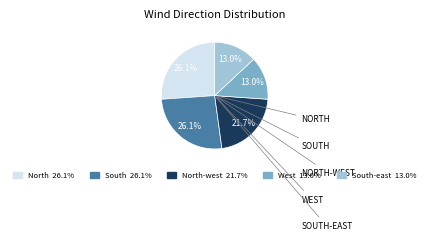

Is there a majority slice in this chart?

No